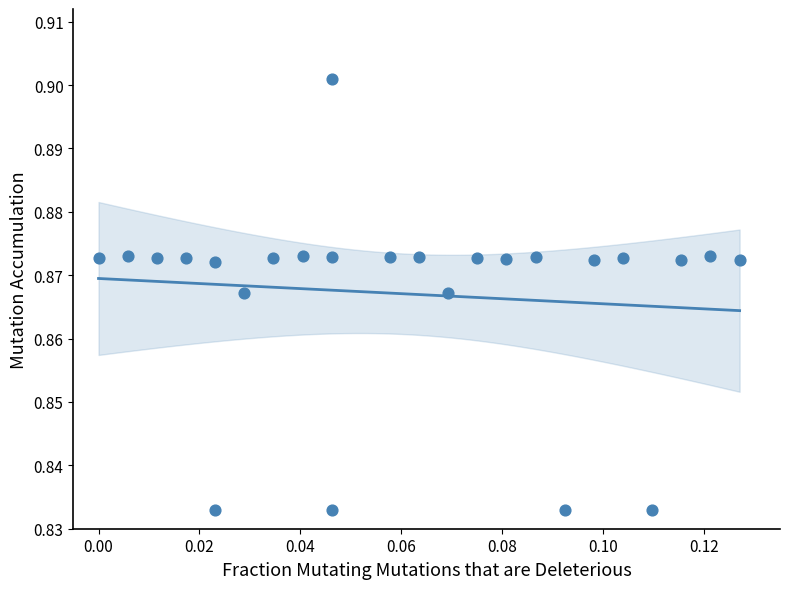

How many points are shown in the scatter plot?

25